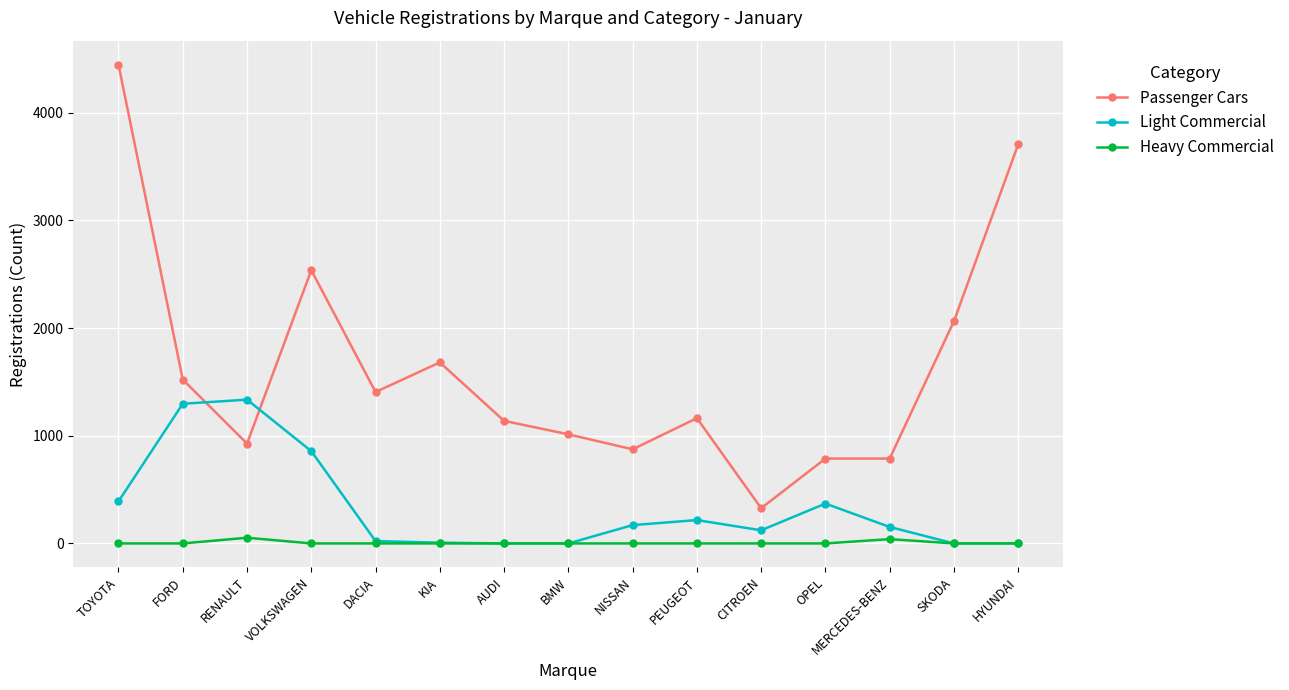

What is the label of the 13th point from the right?

RENAULT